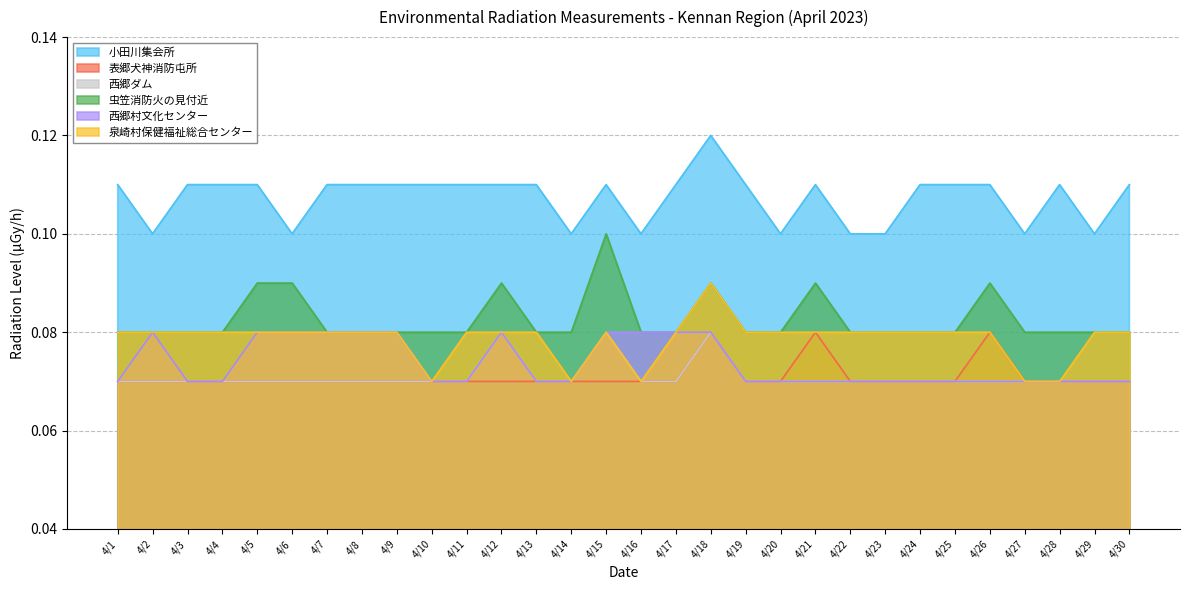

The 表郷犬神消防屯所 series shows 0.0 at 4/3. True or false?

False